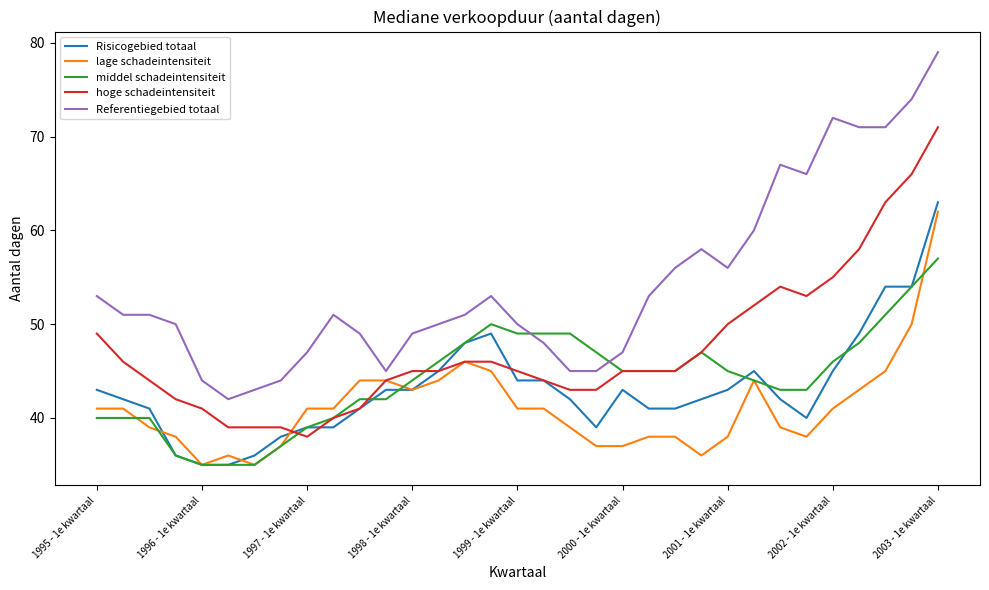

What is the sum of all Referentiegebied totaal values?

1791